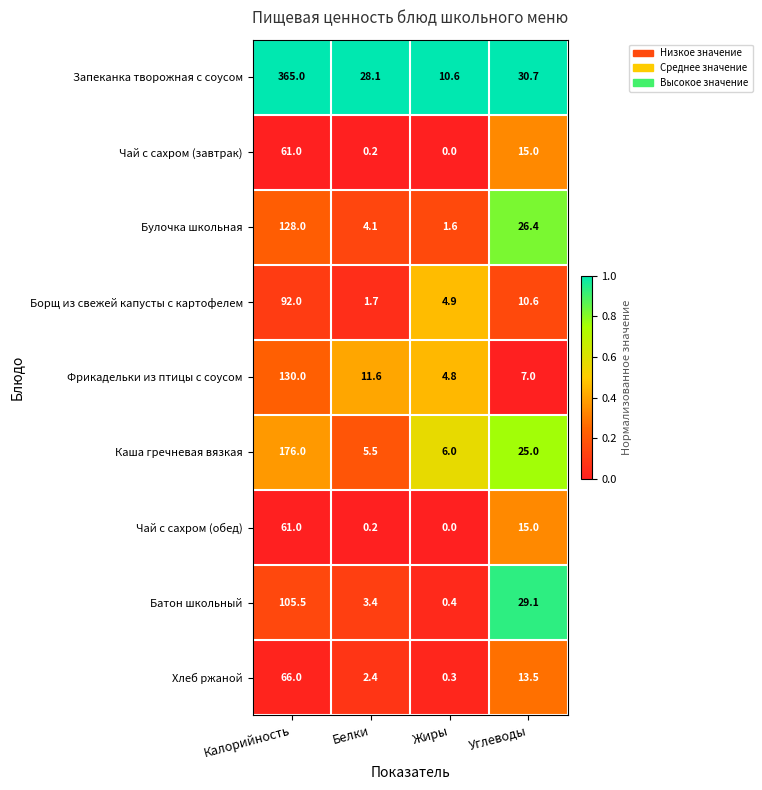

True or false: Чай с сахром (обед) has a value of 0.2 at Белки.

True